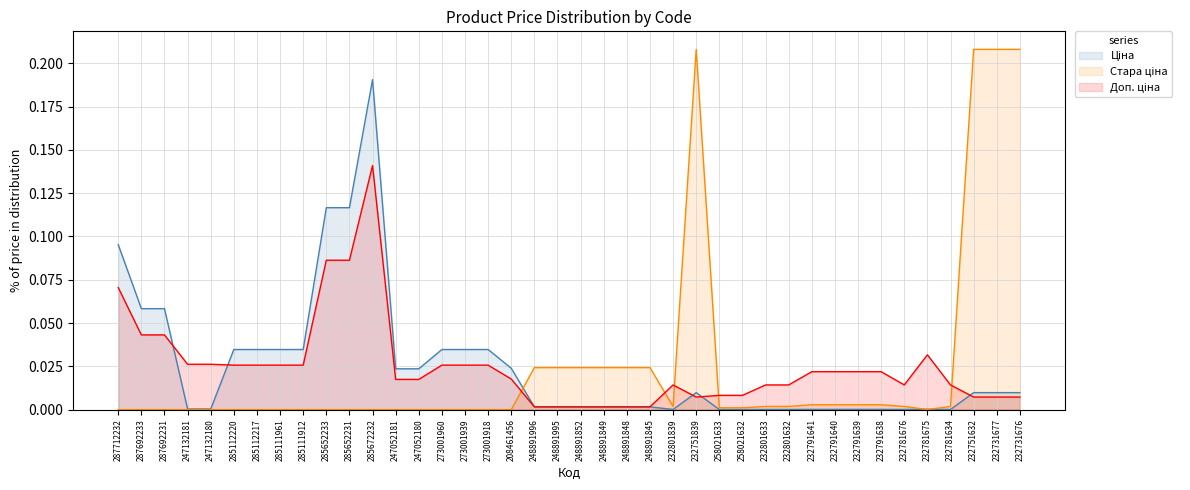

How many interior local valleys does the Стара ціна series have?

2